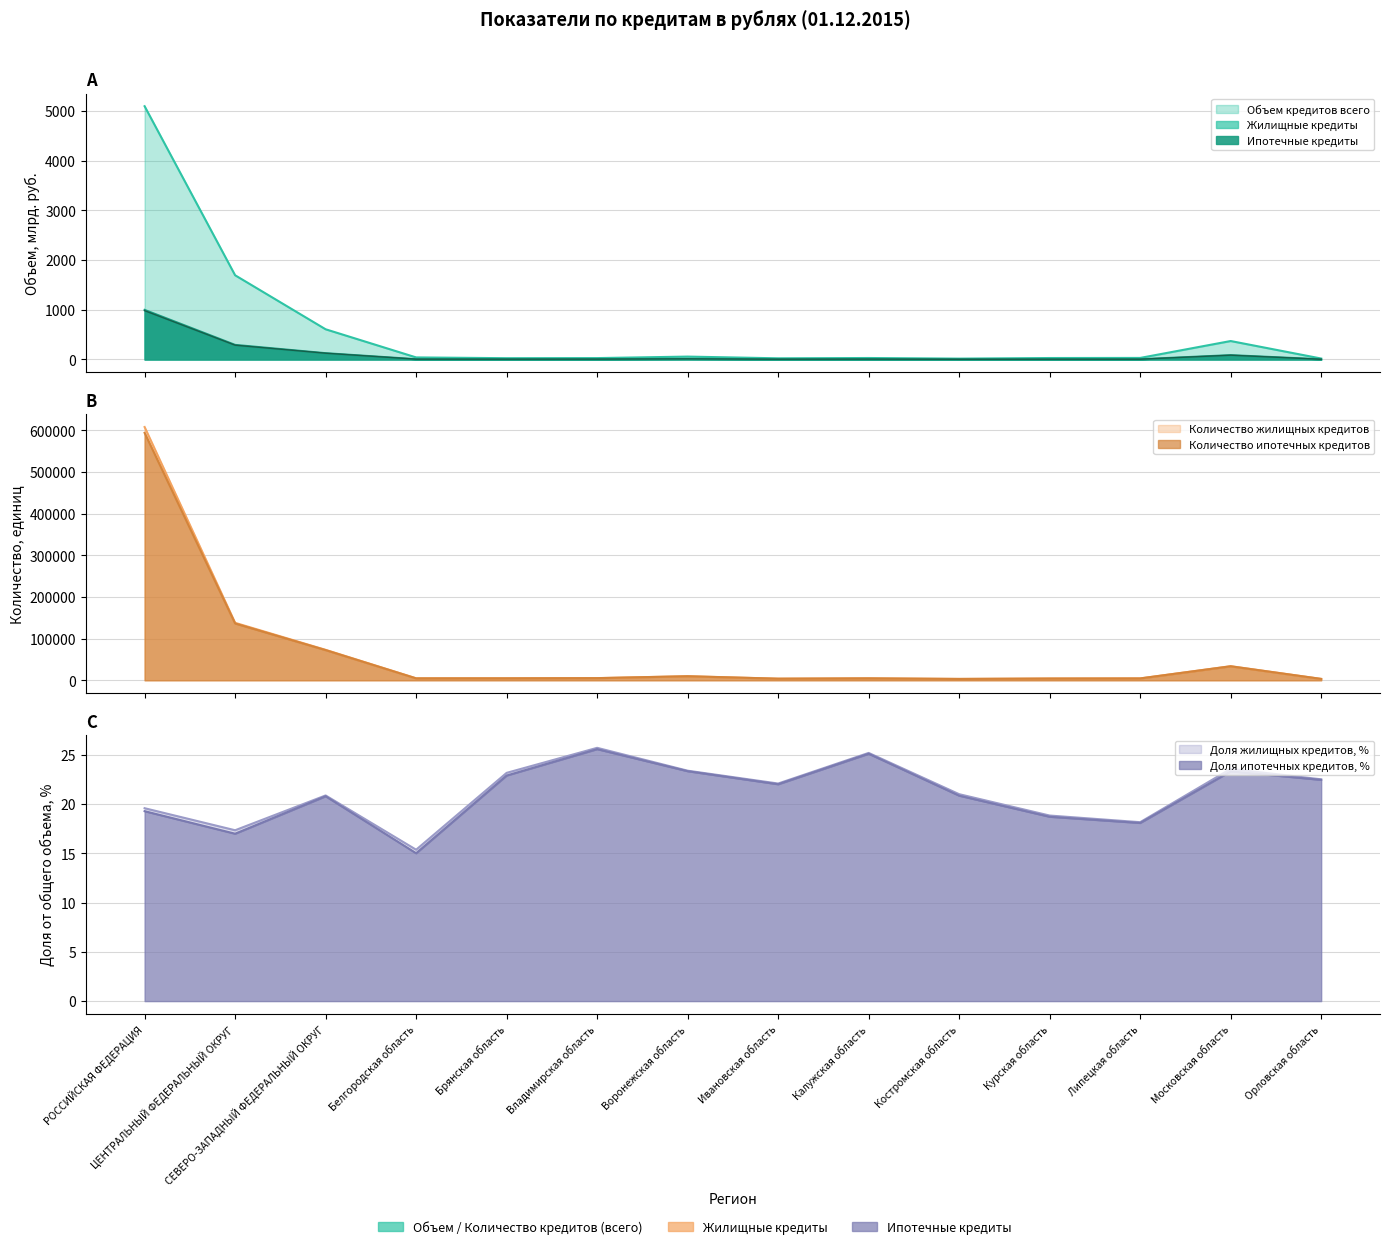

Where is Объем жилищных кредитов, млн.руб. nearest to the value 500?

ЦЕНТРАЛЬНЫЙ ФЕДЕРАЛЬНЫЙ ОКРУГ